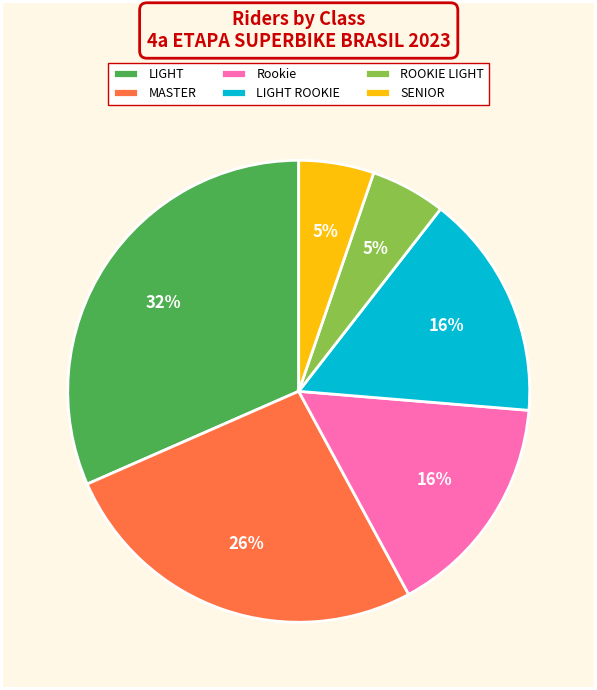

True or false: LIGHT ROOKIE accounts for 16% of the total.

True